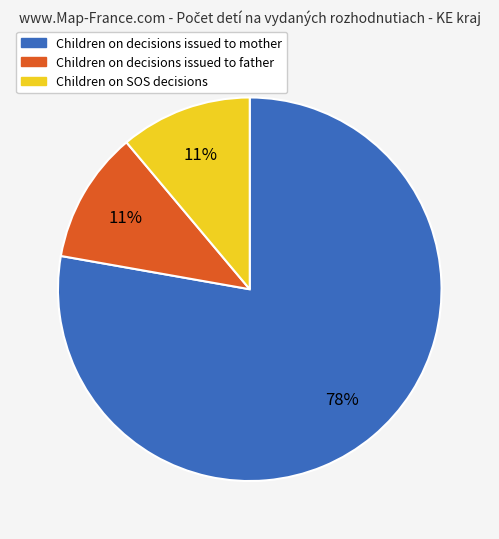

Is there a majority slice in this chart?

Yes